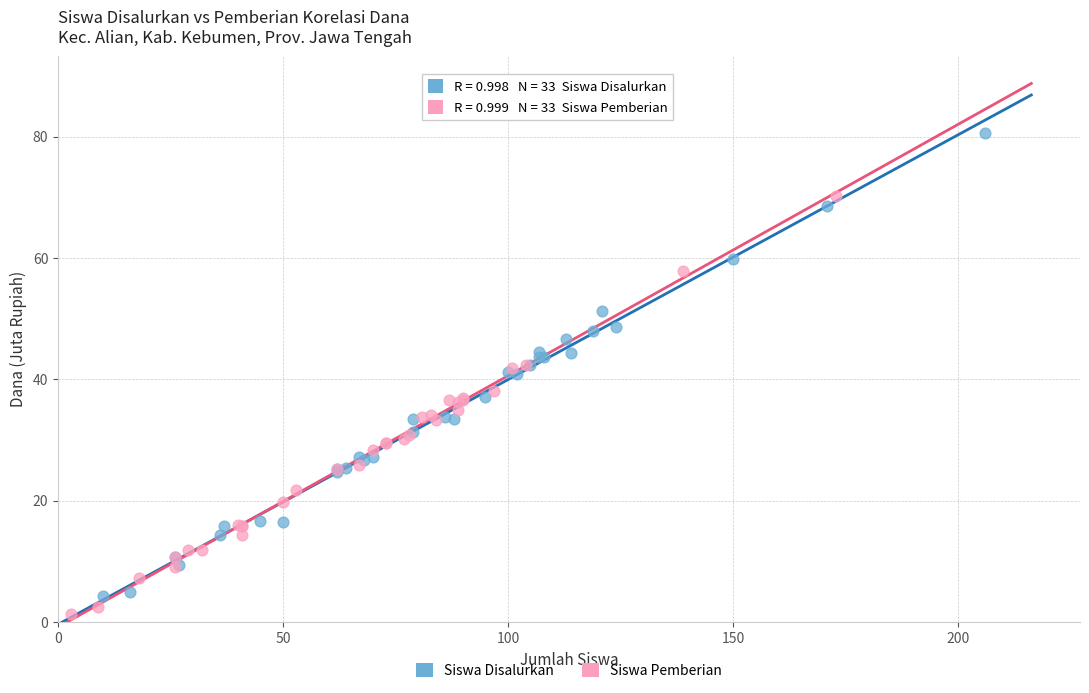

Which series has the widest spread of Y values?

Siswa Disalurkan